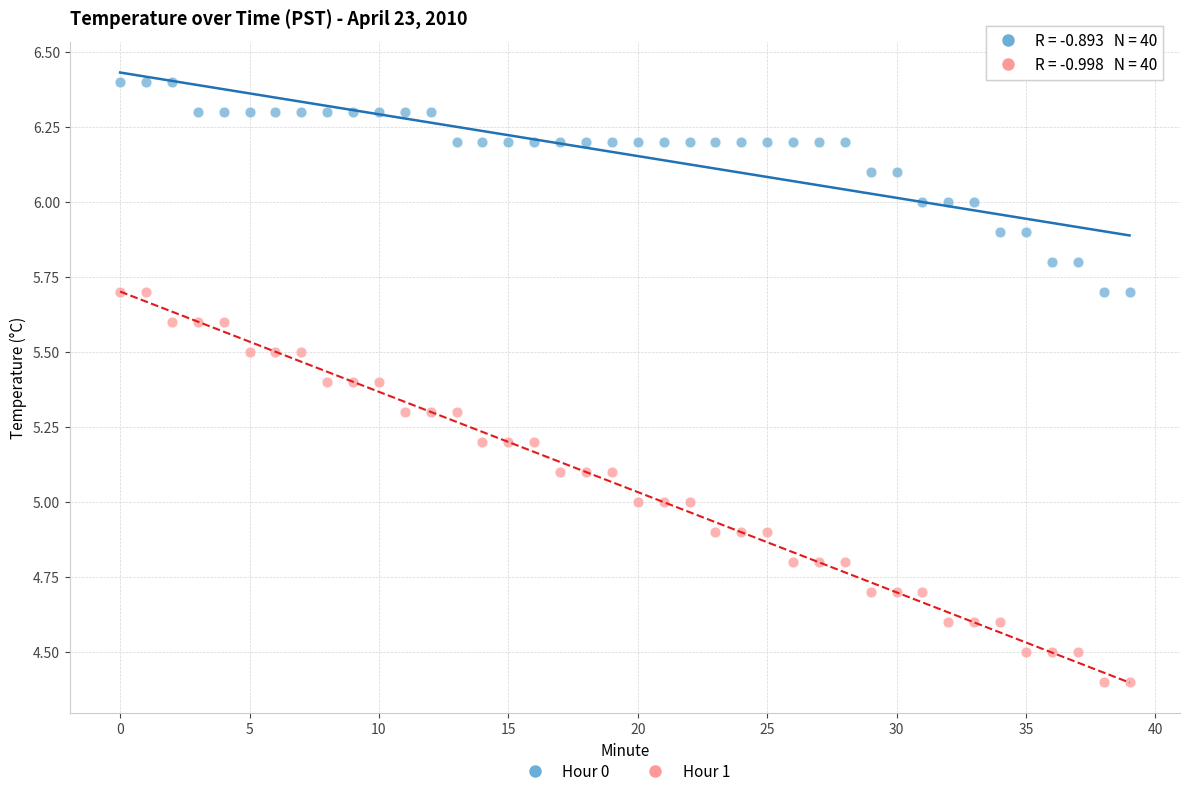

Which series contains the highest Y value?

Hour 0